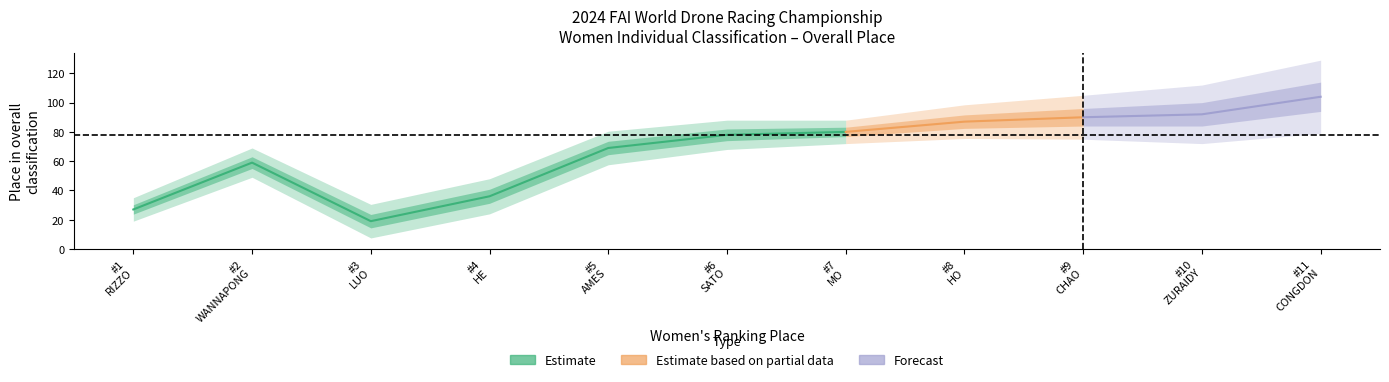

What position from the right is ZURAIDY Norarisya?

2